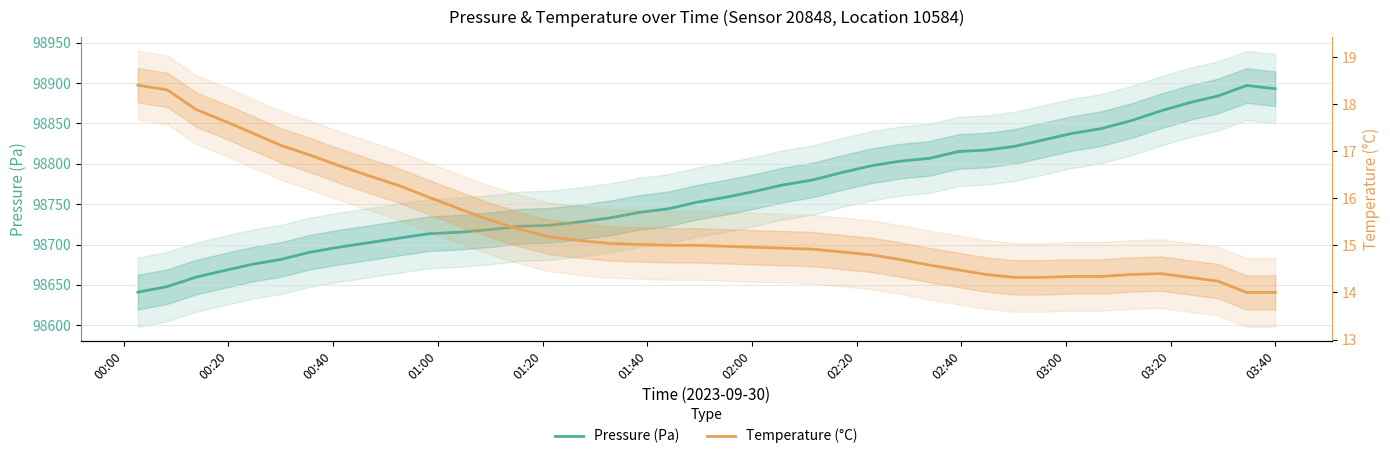

What is the value of the pressure point at the 4th from the left?

98667.8